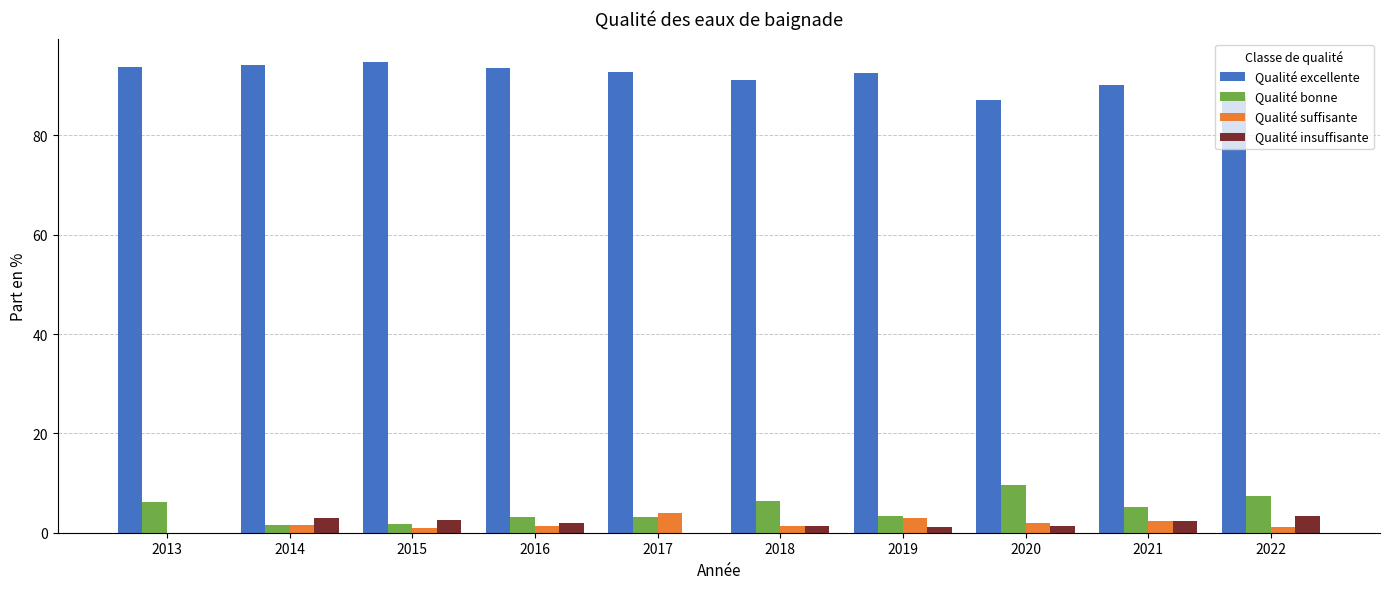

Is the value of Qualité suffisante at 2021 greater than the value of Qualité excellente at 2018?

No